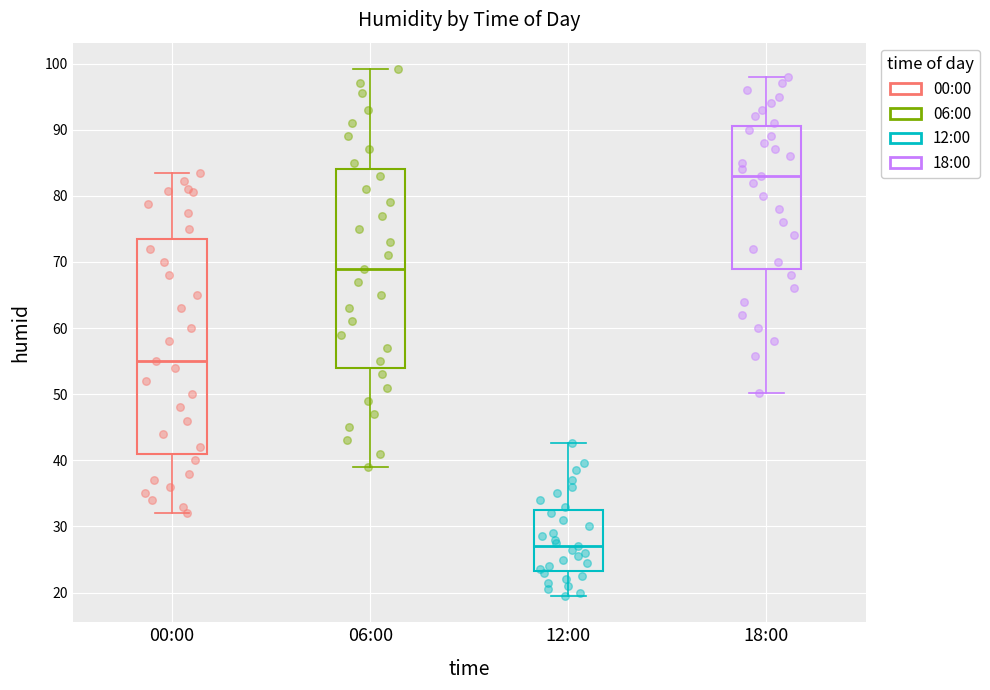

Comparing the boxes themselves (not the whiskers), which one is the tallest?

00:00